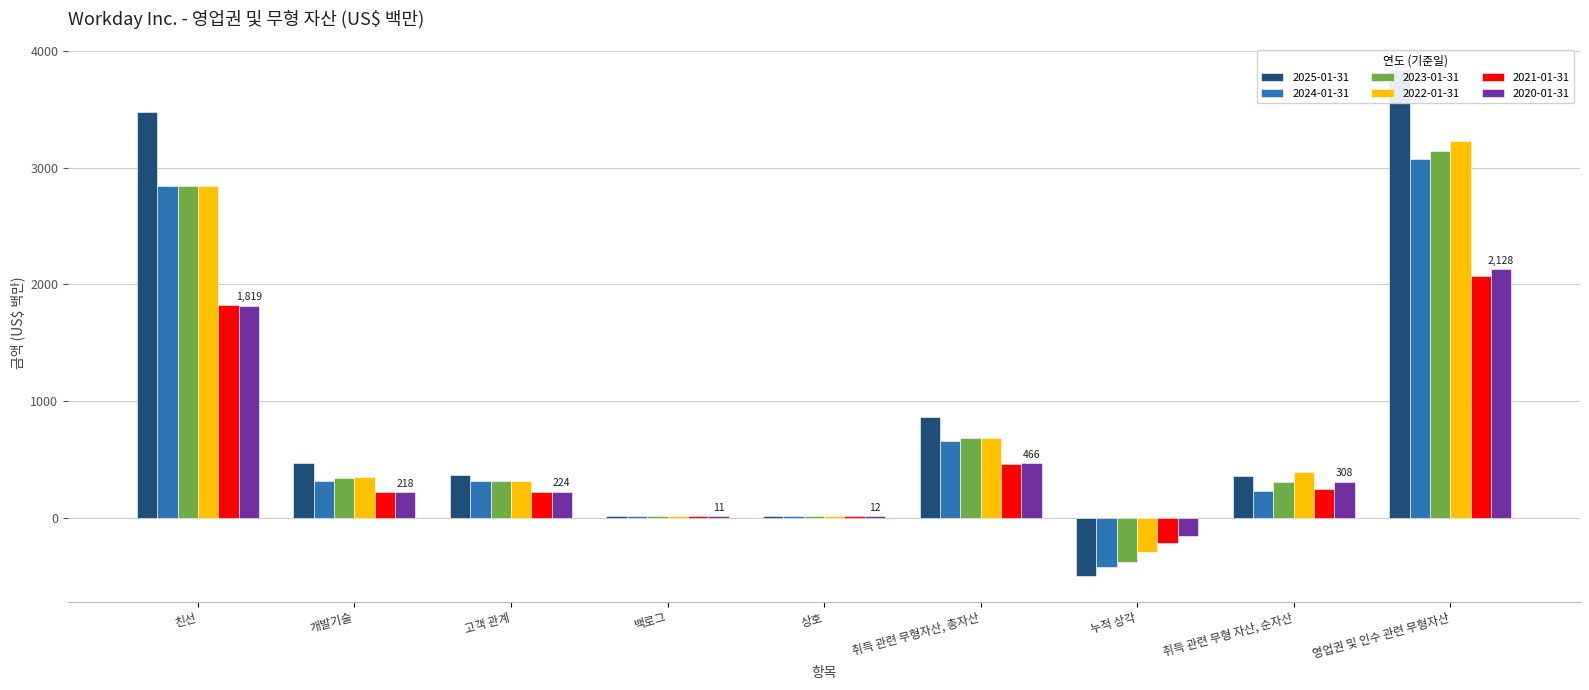

What is the value of the 2022-01-31 bar at the 6th from the left?

685